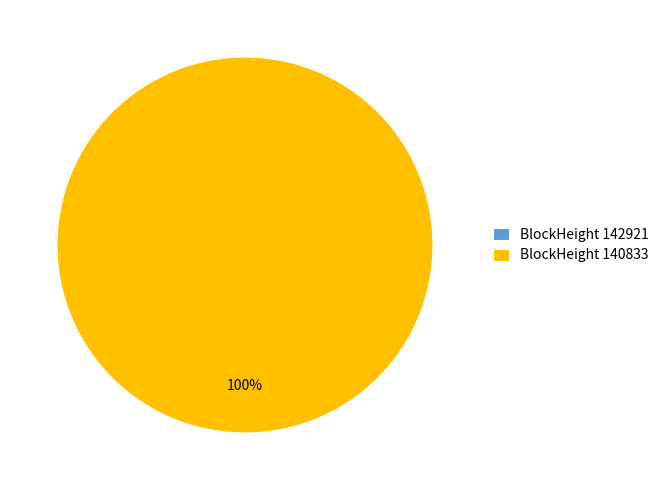

Is it true that 142921 is 0% of the pie?

True